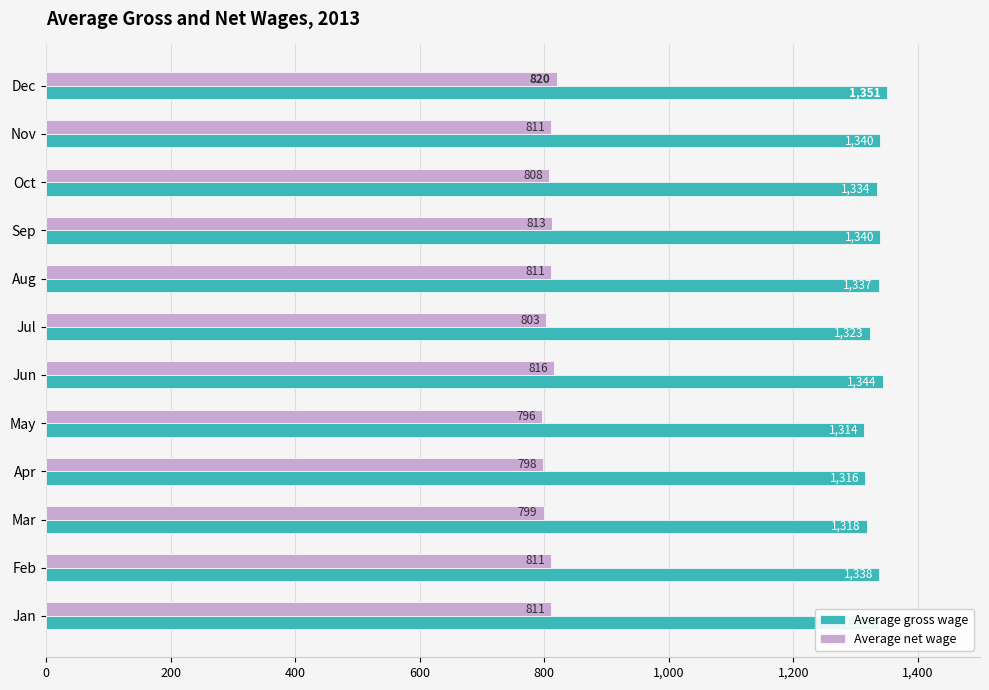

The value of Average net wage at Apr is 798. True or false?

True